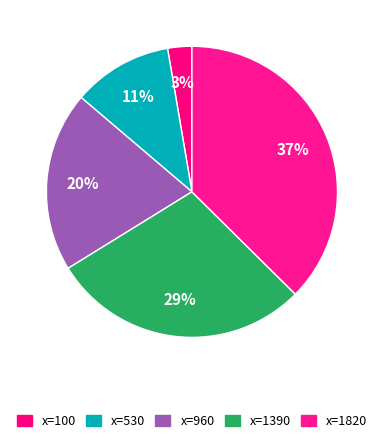

Does x=960 account for over 50% of the chart?

No